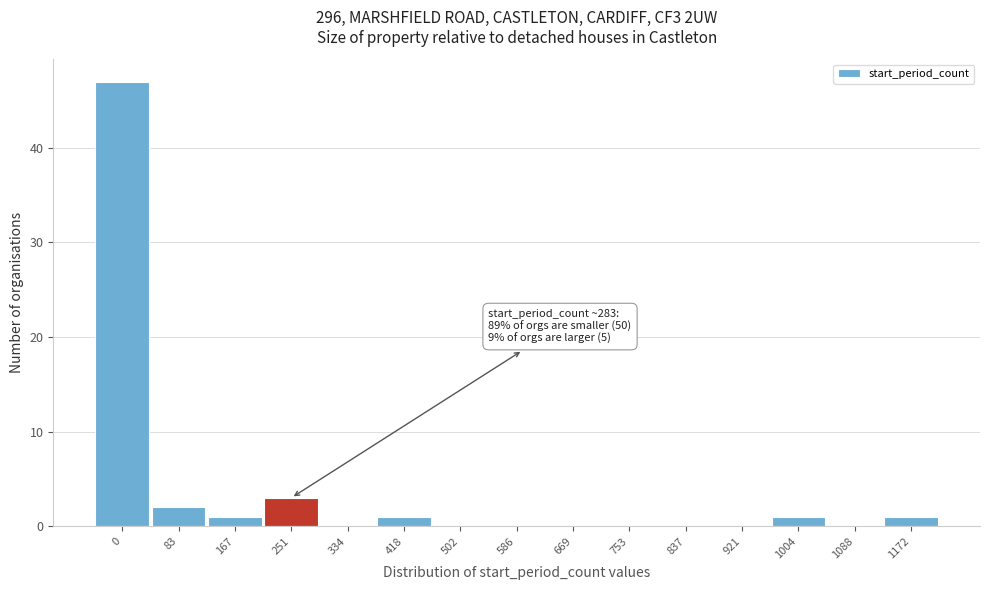

Reading left to right, what are all the values shown in this chart?

0=47	83=2	167=1	251=3	334=0	418=1	502=0	586=0	669=0	753=0	837=0	921=0	1004=1	1088=0	1172=1